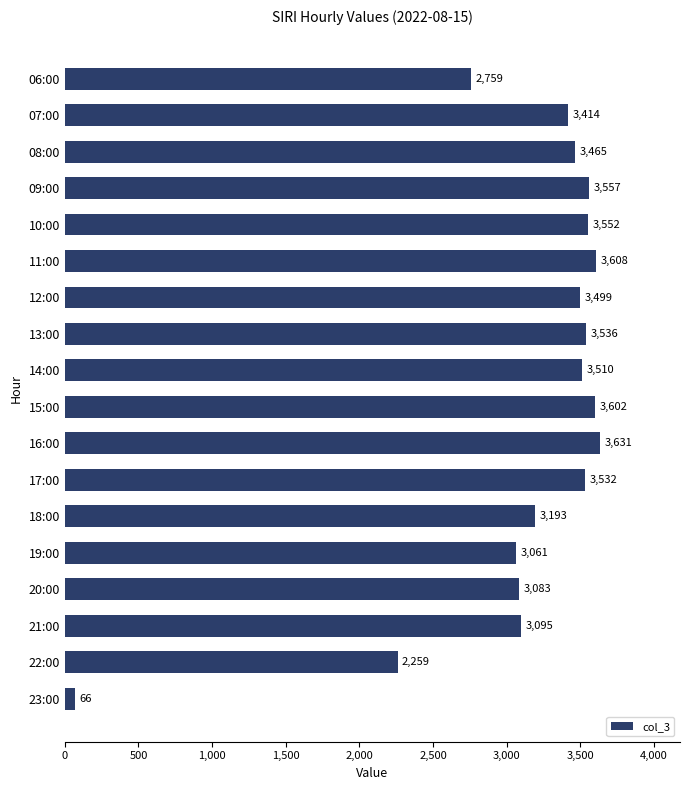

The value at 10:00 is 3552. True or false?

True